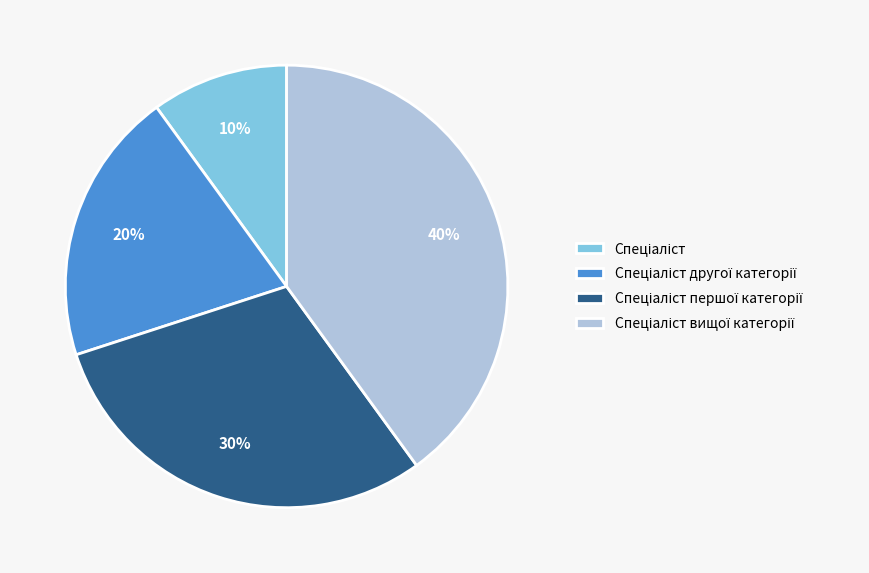

To the nearest percent, what is the average slice percentage?

25%